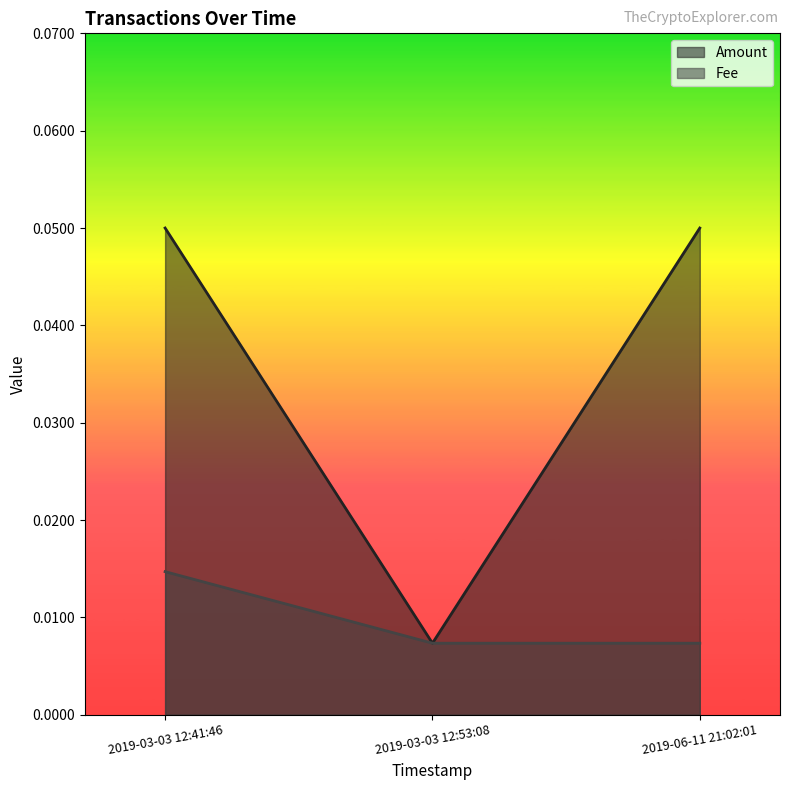

At how many categories does at least one series exceed 0?

3